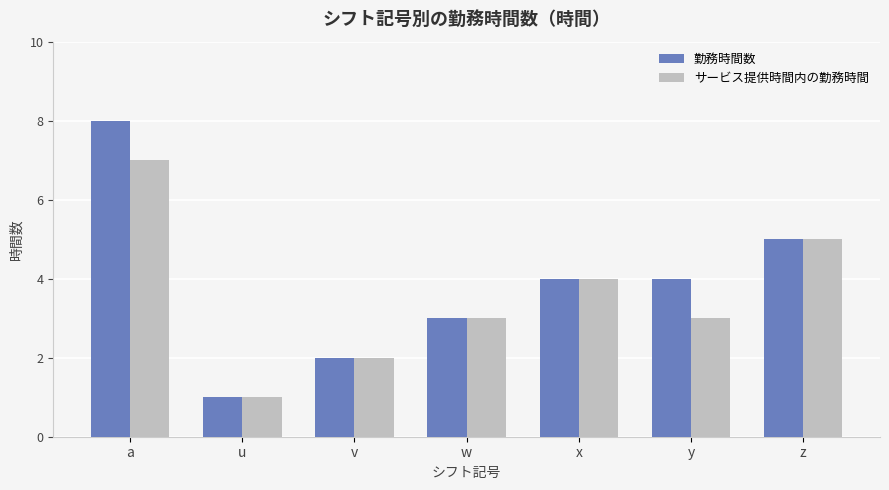

Which series has the widest spread of values?

勤務時間数